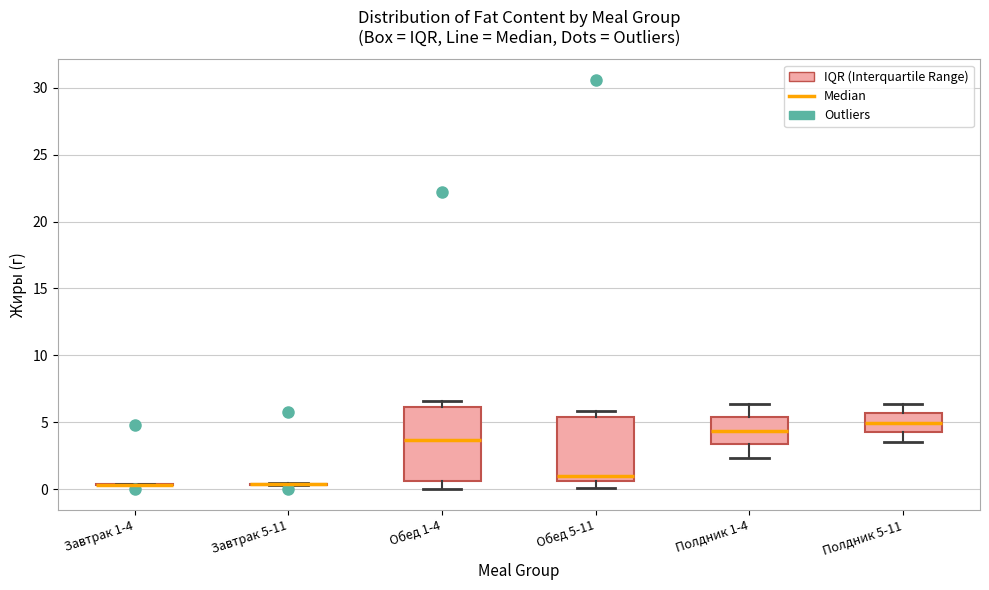

Where does the median line of the box for Обед 1-4 sit on the y-axis? The values are not printed on the chart, so give them approximately, as read against the axis.

3.5